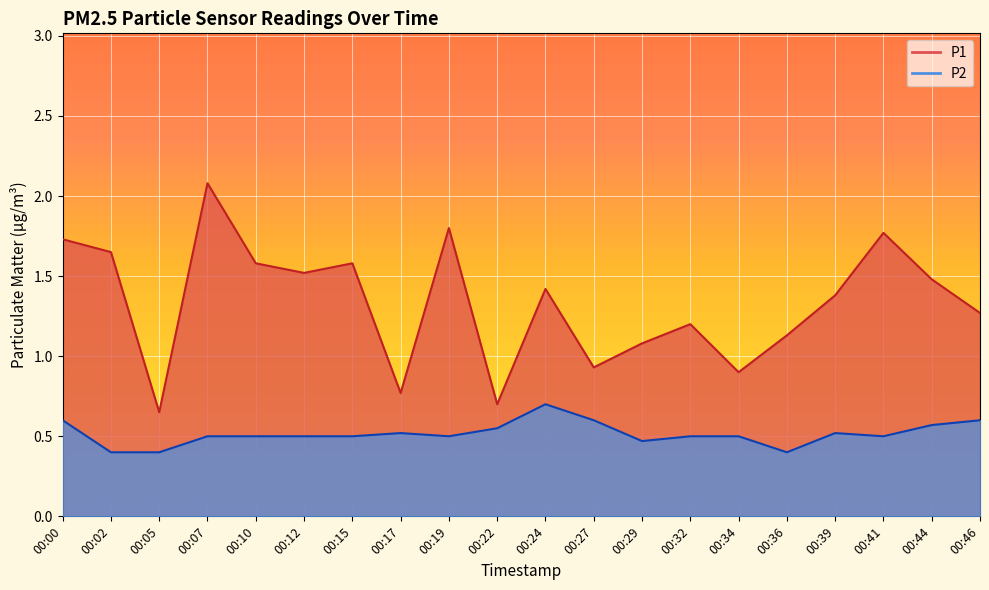

Which has a higher value, 00:05 or 00:19?

00:19